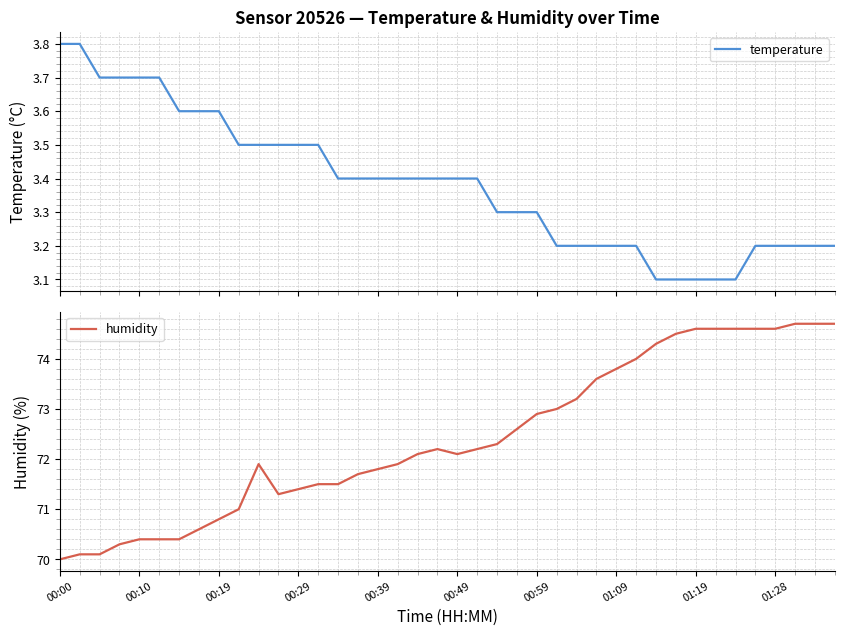

What is the difference between the maximum and minimum values in the humidity series?

4.7